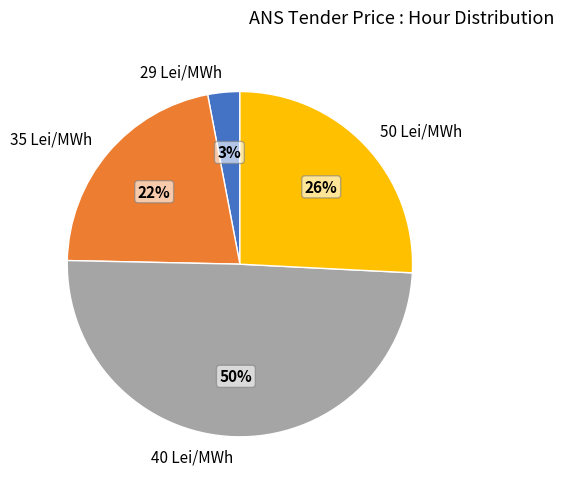

To the nearest percent, what portion does 29 Lei/MWh represent?

3%